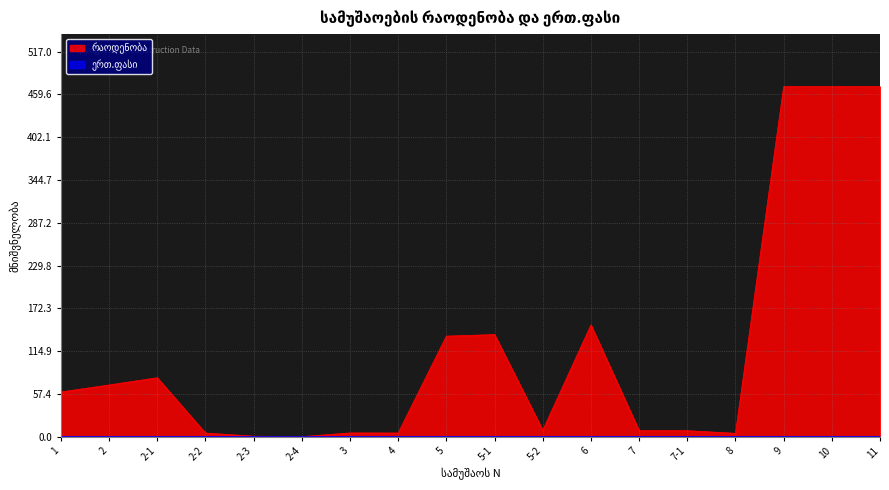

At which label does the data first exceed 60?

2